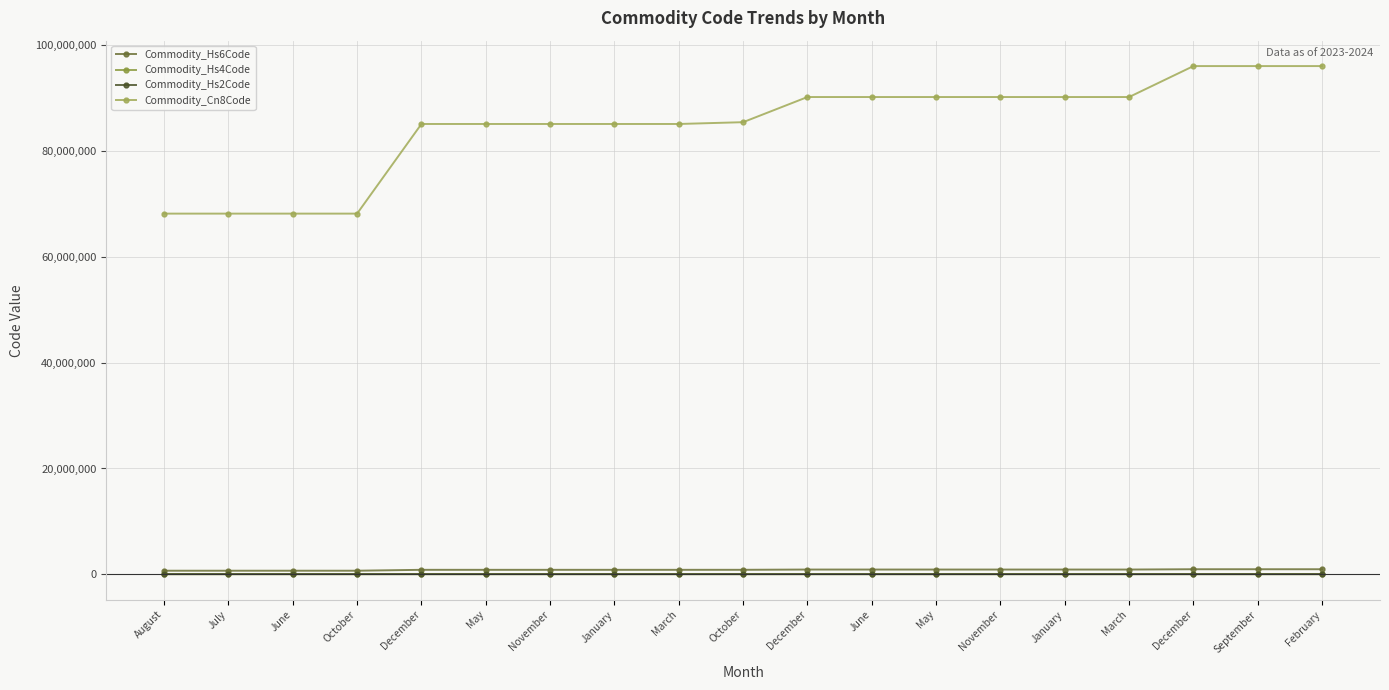

How many distinct data groups are displayed?

4